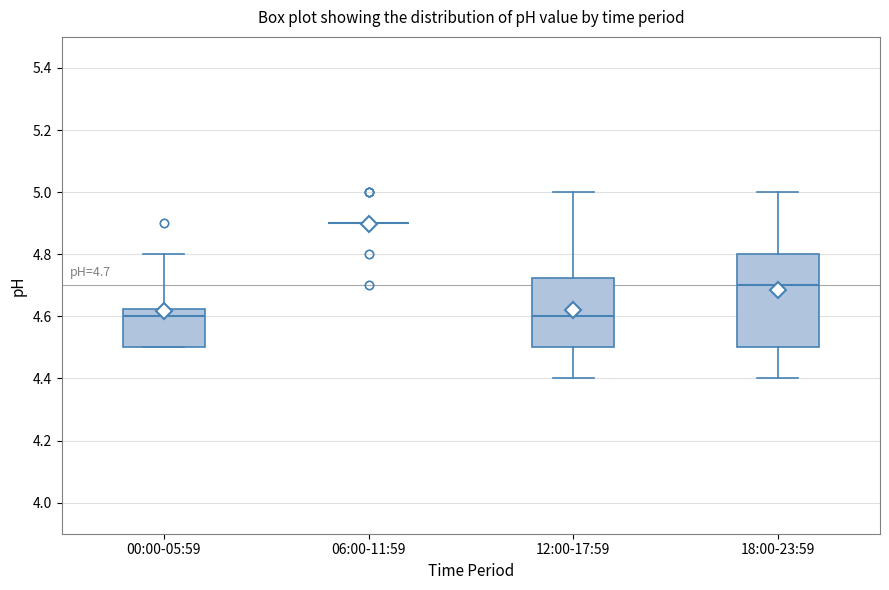

Which box is the tallest, from its lower edge to its upper edge?

18:00-23:59